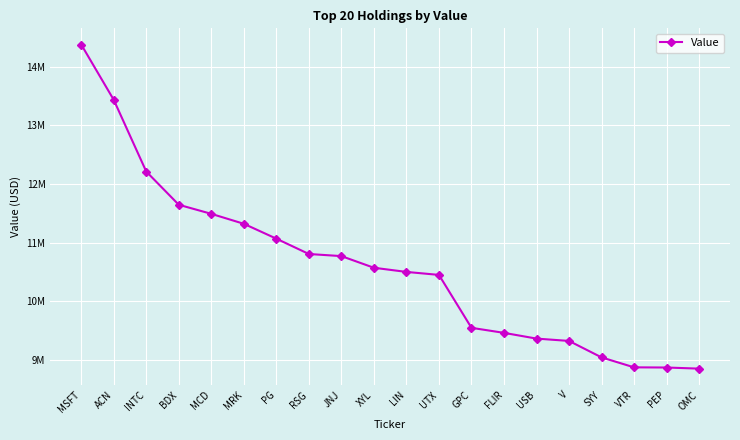

Does the chart have visible grid lines?

Yes